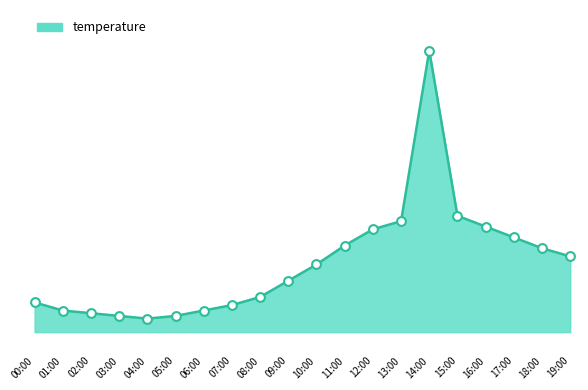

What is the change in value from 02:00 to 14:00?

+9.7